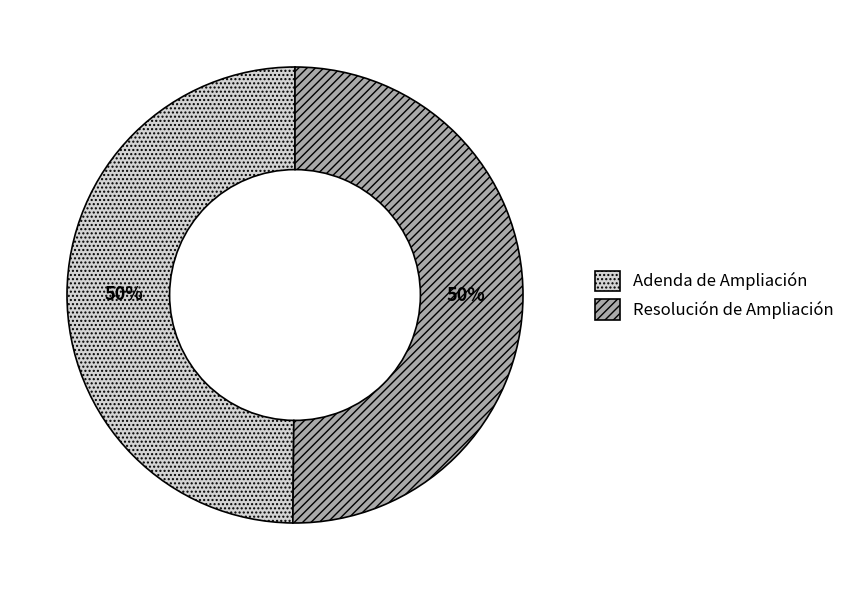

How many slices are in this pie chart?

2